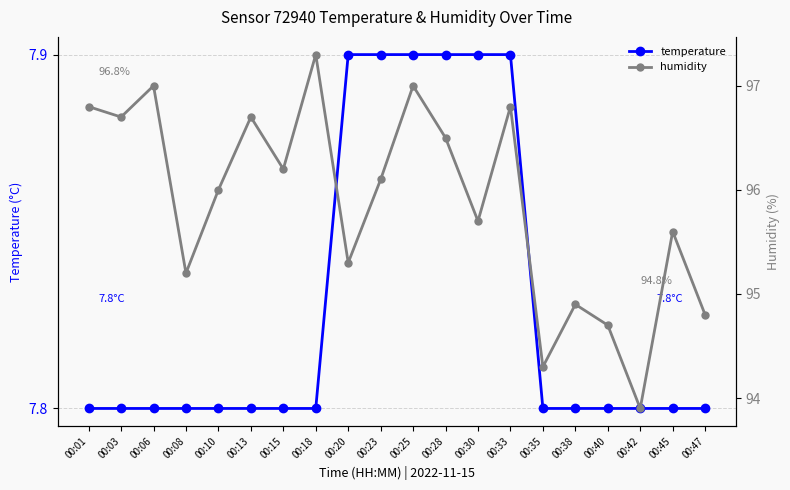

How many interior local peaks does the humidity series have?

7